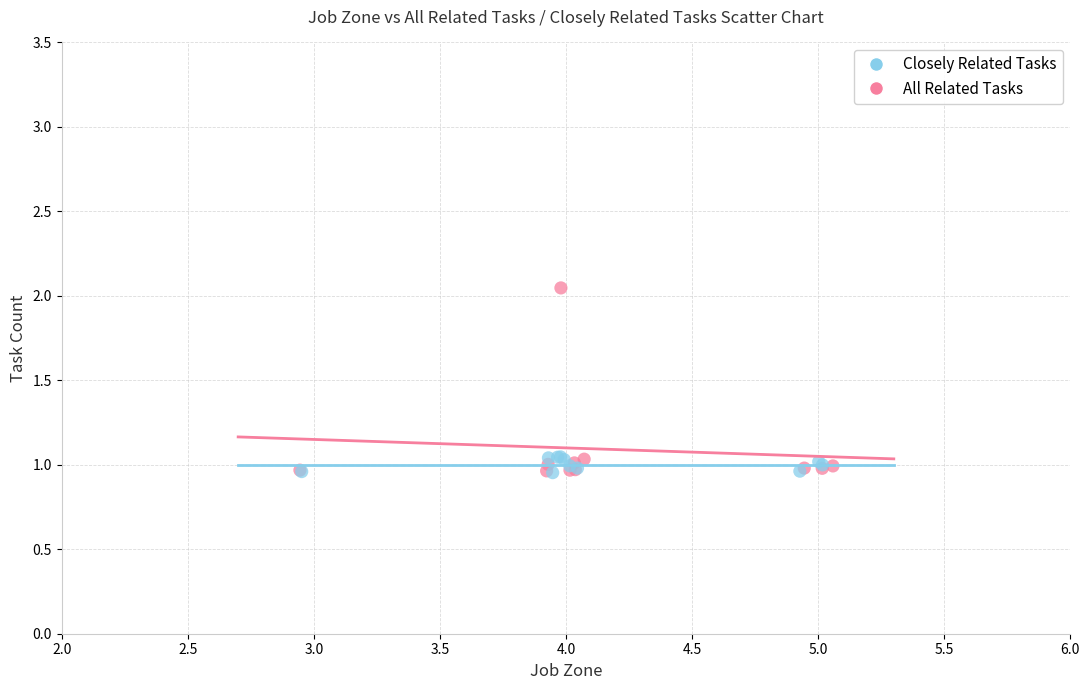

Which series has the widest spread of Y values?

All Related Tasks